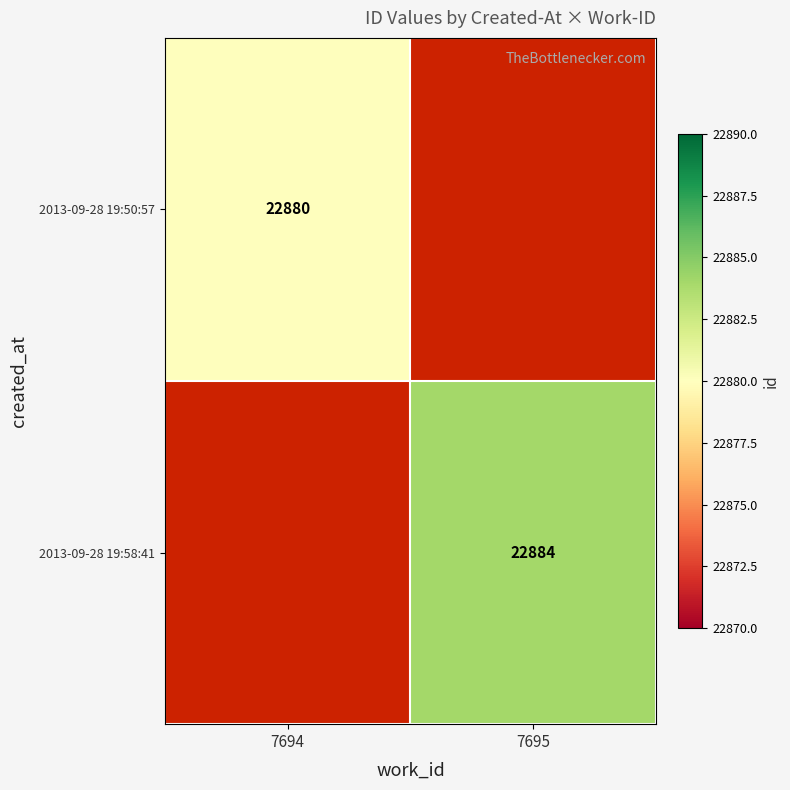

Is it true that 2013-09-28 19:58:41 equals 30217 at 7695?

False